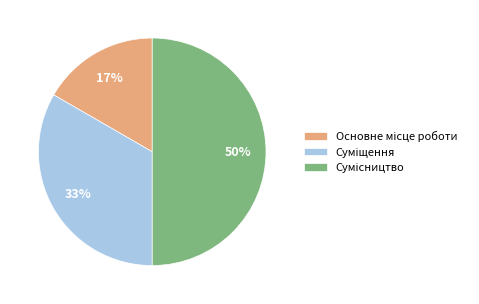

To the nearest percent, what is the difference between the largest and smallest slice percentages?

33%